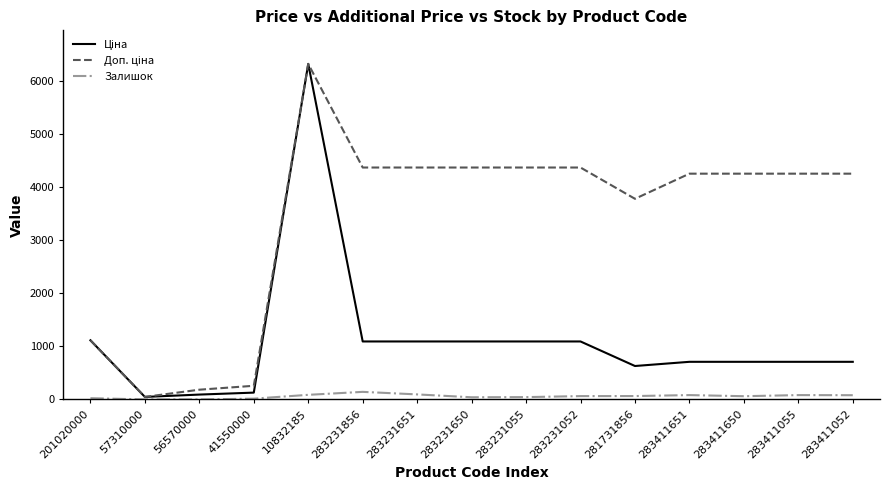

What is the maximum value shown in the chart?

6328.7